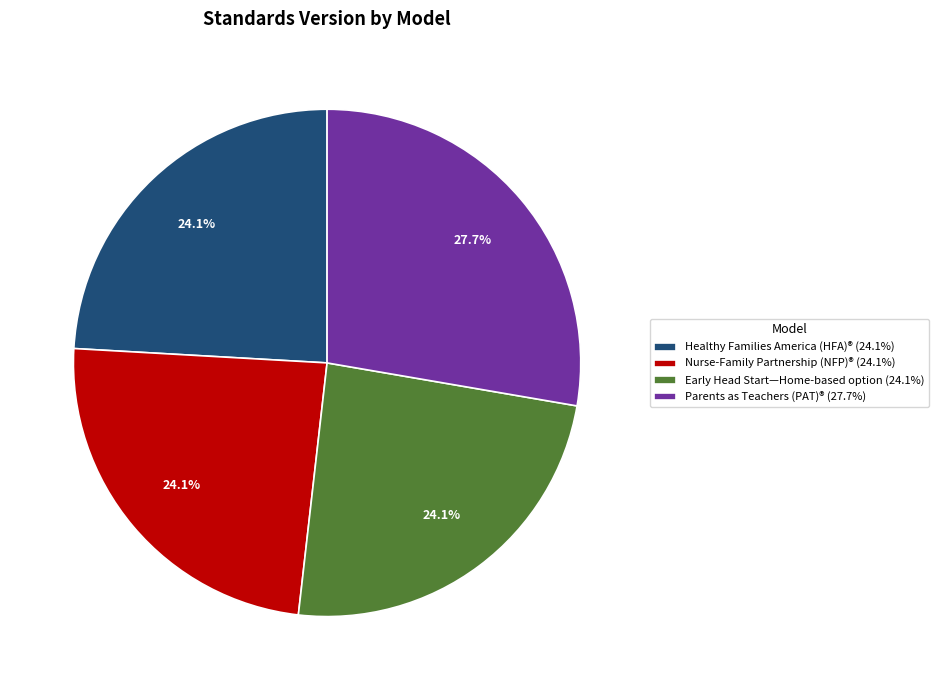

Does Healthy Families America (HFA)® represent more than half of the total?

No